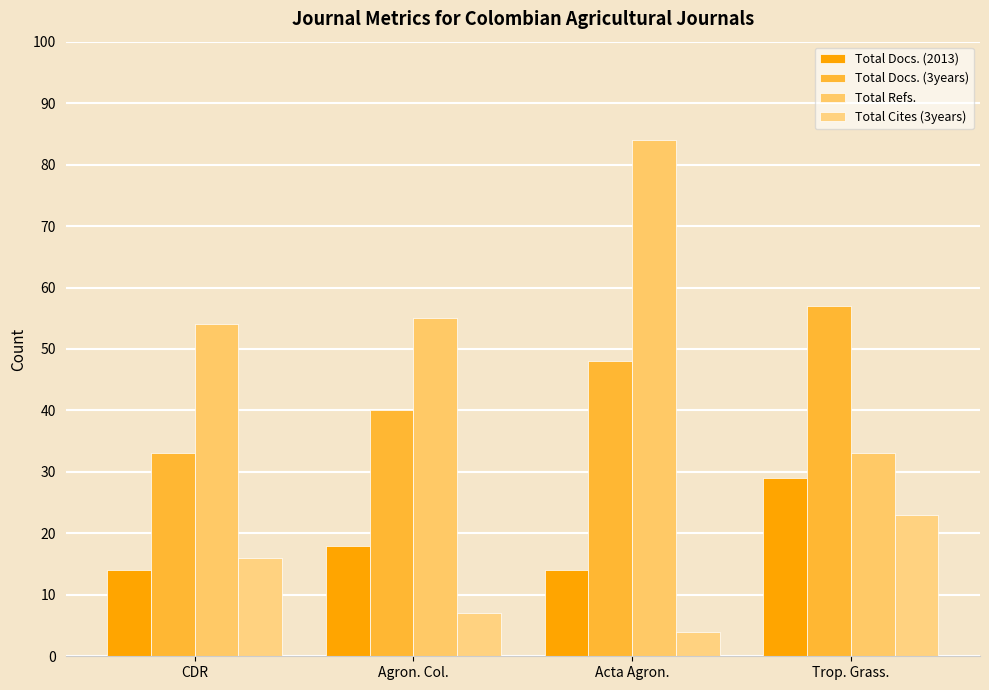

Reading right to left, what are all the values shown in this chart?

Total Docs. (2013): Trop. Grass.=29	Acta Agron.=14	Agron. Col.=18	CDR=14
Total Docs. (3years): Trop. Grass.=57	Acta Agron.=48	Agron. Col.=40	CDR=33
Total Refs.: Trop. Grass.=33	Acta Agron.=84	Agron. Col.=55	CDR=54
Total Cites (3years): Trop. Grass.=23	Acta Agron.=4	Agron. Col.=7	CDR=16